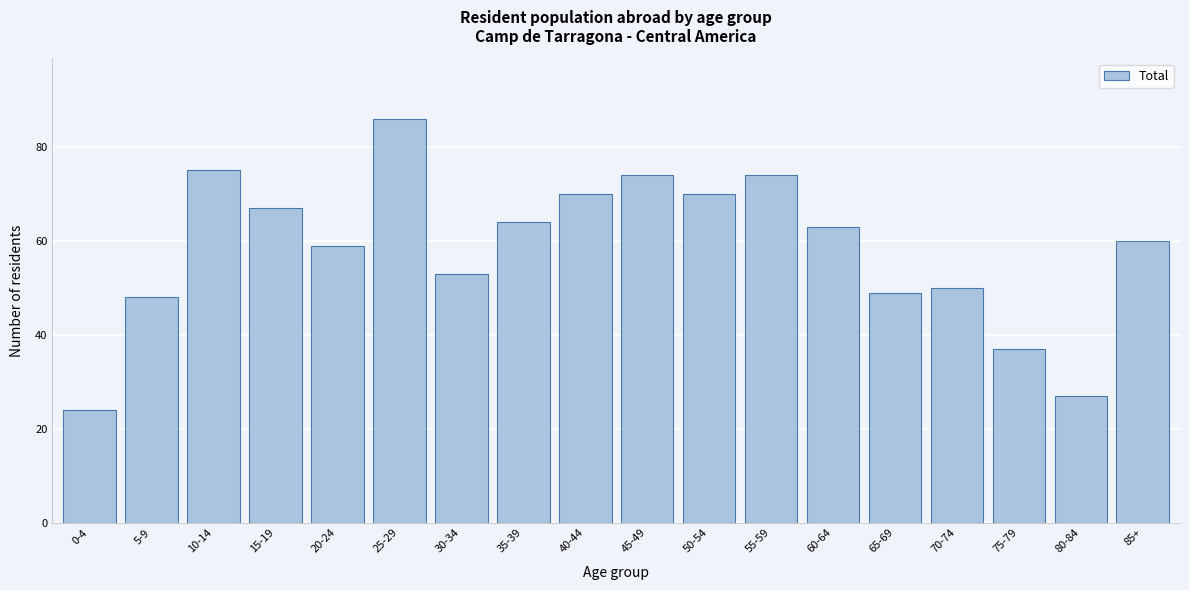

Reading left to right, extract all data points from this chart.

0-4=24	5-9=48	10-14=75	15-19=67	20-24=59	25-29=86	30-34=53	35-39=64	40-44=70	45-49=74	50-54=70	55-59=74	60-64=63	65-69=49	70-74=50	75-79=37	80-84=27	85+=60